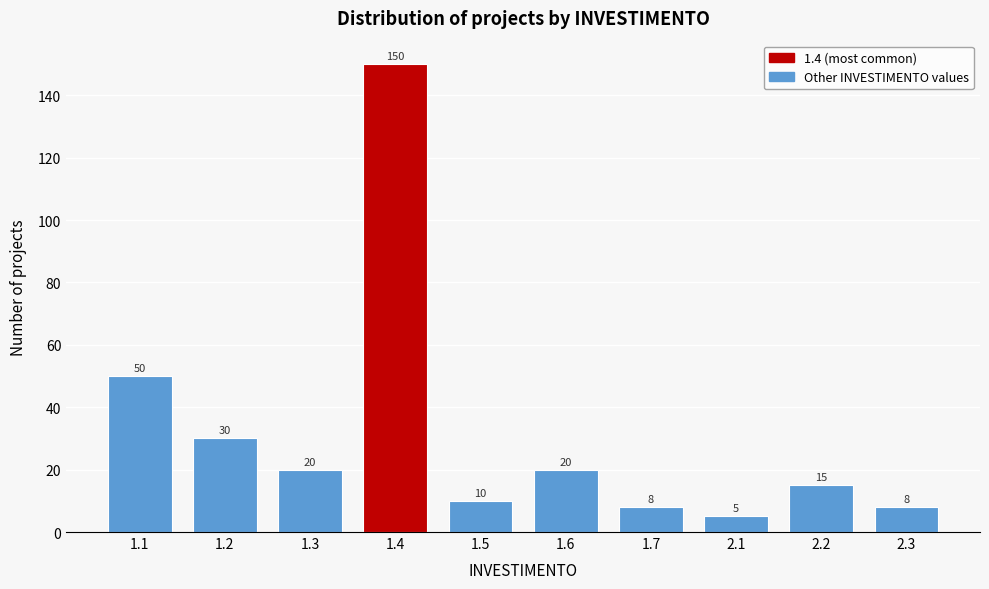

Reading left to right, transcribe all the data shown in this chart.

1.1=50	1.2=30	1.3=20	1.4=150	1.5=10	1.6=20	1.7=8	2.1=5	2.2=15	2.3=8